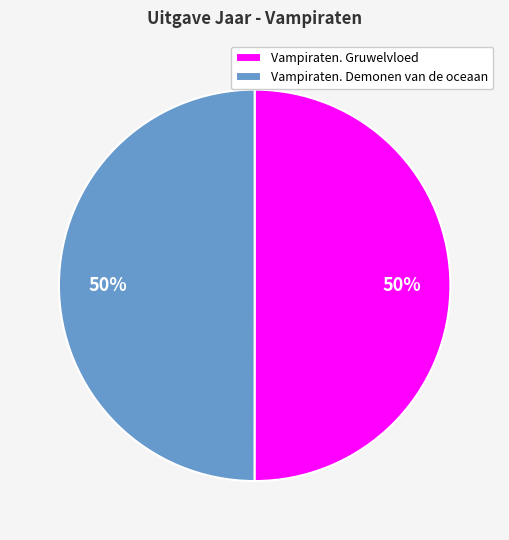

Approximately how many times larger is the value at Vampiraten. Gruwelvloed compared to Vampiraten. Demonen van de oceaan?

1.0